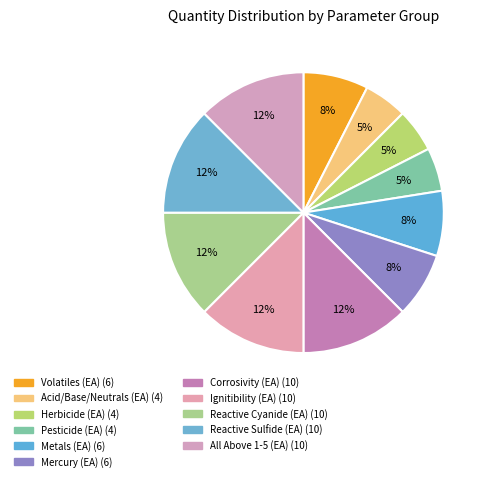

What percentage do Herbicide (EA) and Reactive Sulfide (EA) together represent?

17.5%